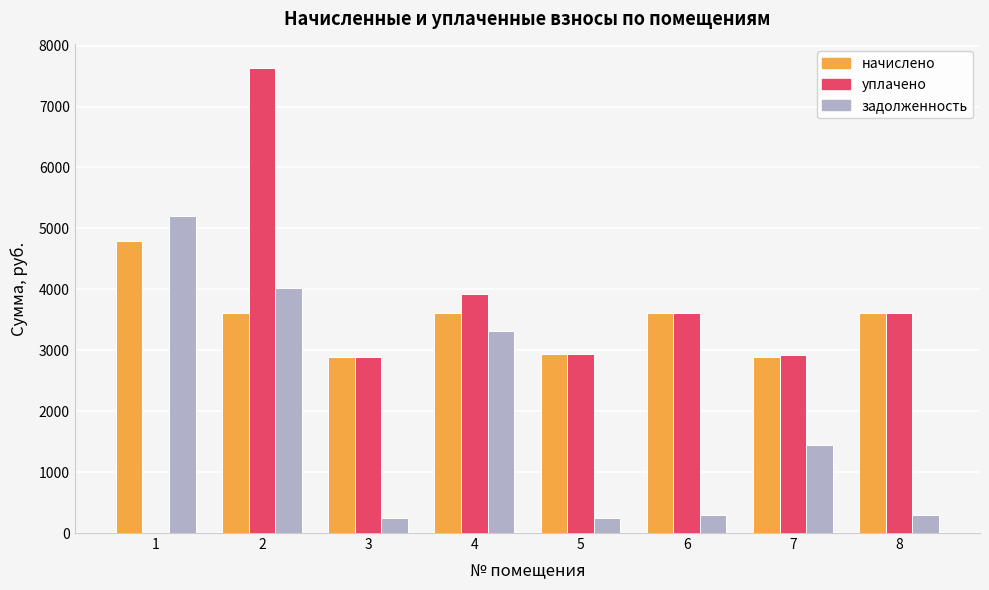

What is the sum of all уплачено values?

27551.5